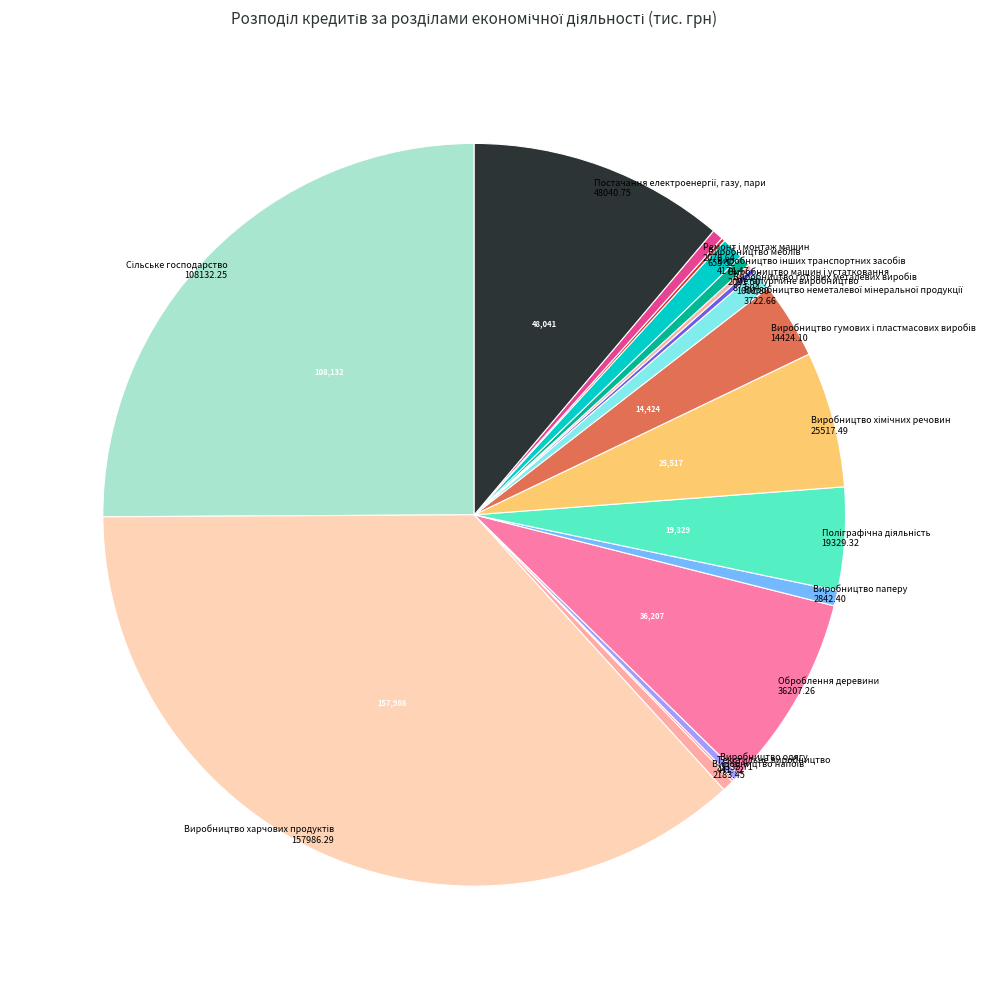

Is it true that Виробництво одягу is 0% of the pie?

True